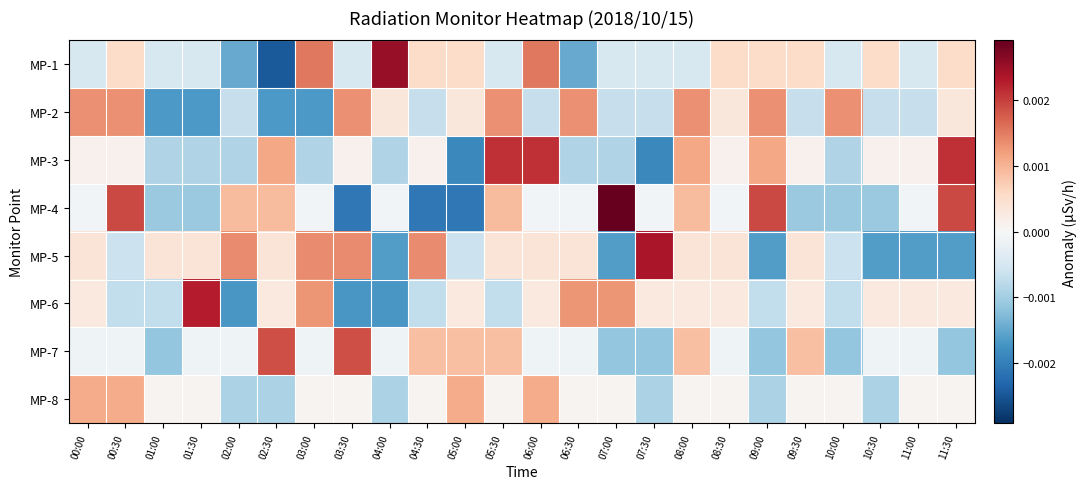

Which label corresponds to the largest value in the chart?

07:00